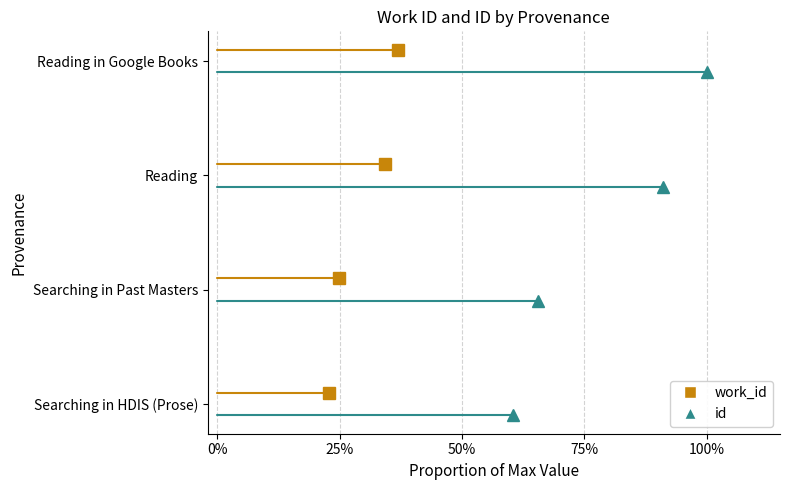

What is the maximum value for work_id?

3.1